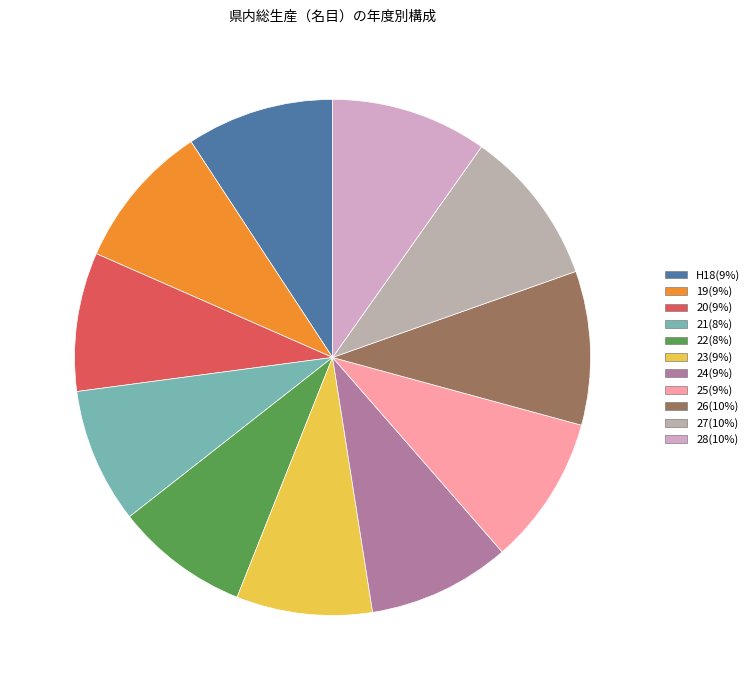

Count the number of slices in the pie.

11